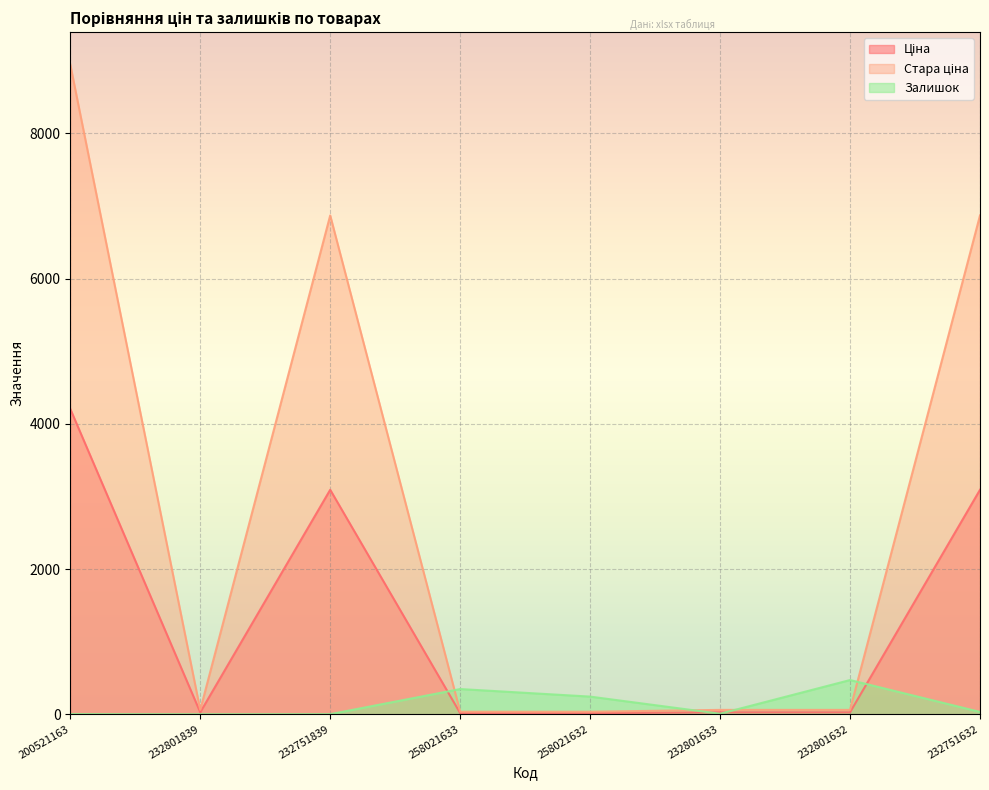

What is the sum of the Стара ціна values at 232801839 and 232751839?

6929.4